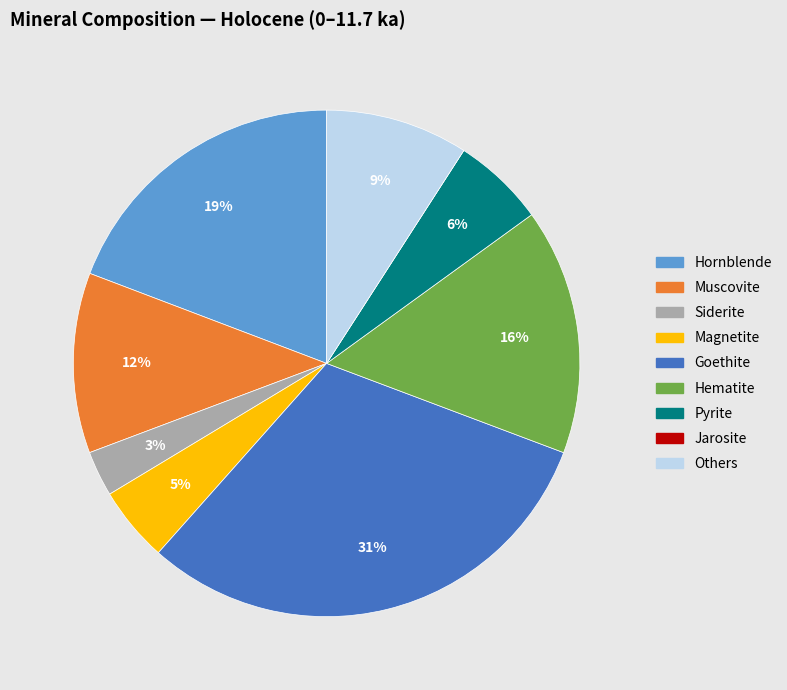

The Others slice represents 9% of the pie. True or false?

True